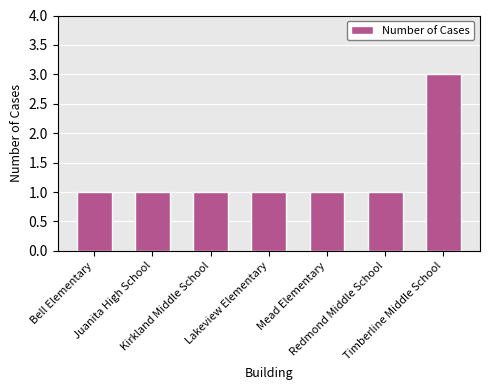

True or false: the data shows 1 at Kirkland Middle School.

True